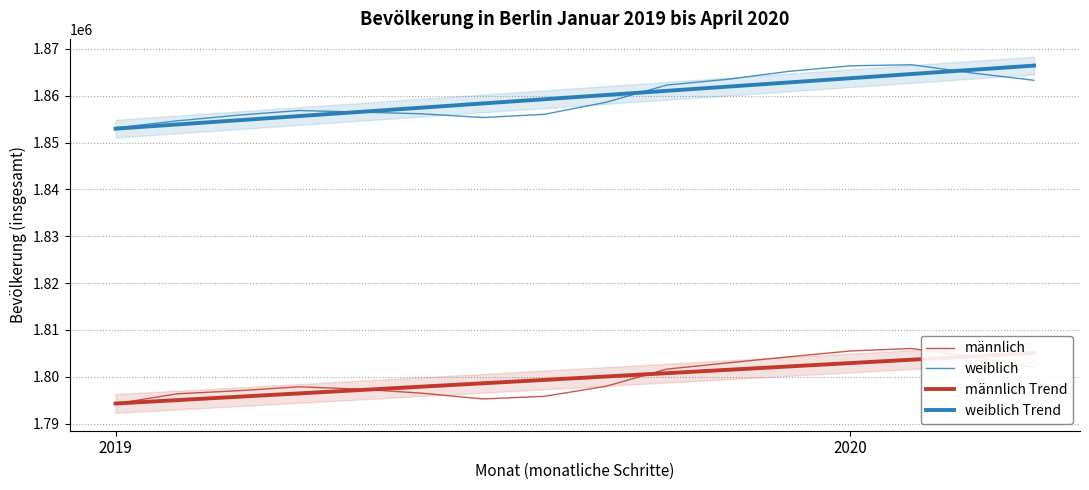

What is the minimum value for männlich Trend?

1794291.9